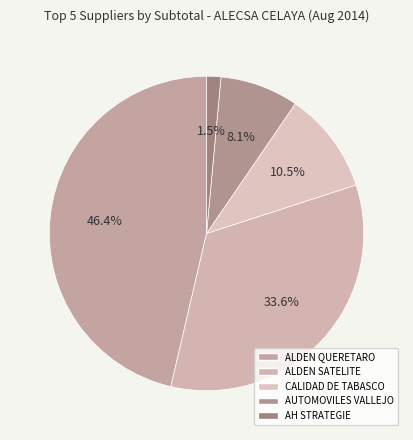

Rank the categories by value from lowest to highest.

AH STRATEGIE, AUTOMOVILES VALLEJO, CALIDAD DE TABASCO, ALDEN SATELITE, ALDEN QUERETARO